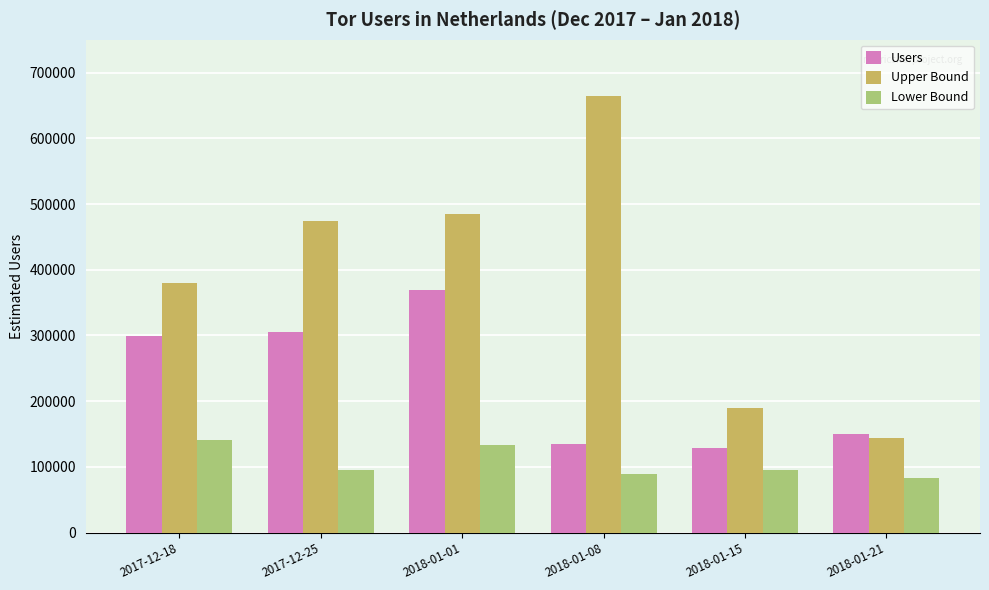

What is the difference between the highest and lowest values at 2018-01-08?

574981